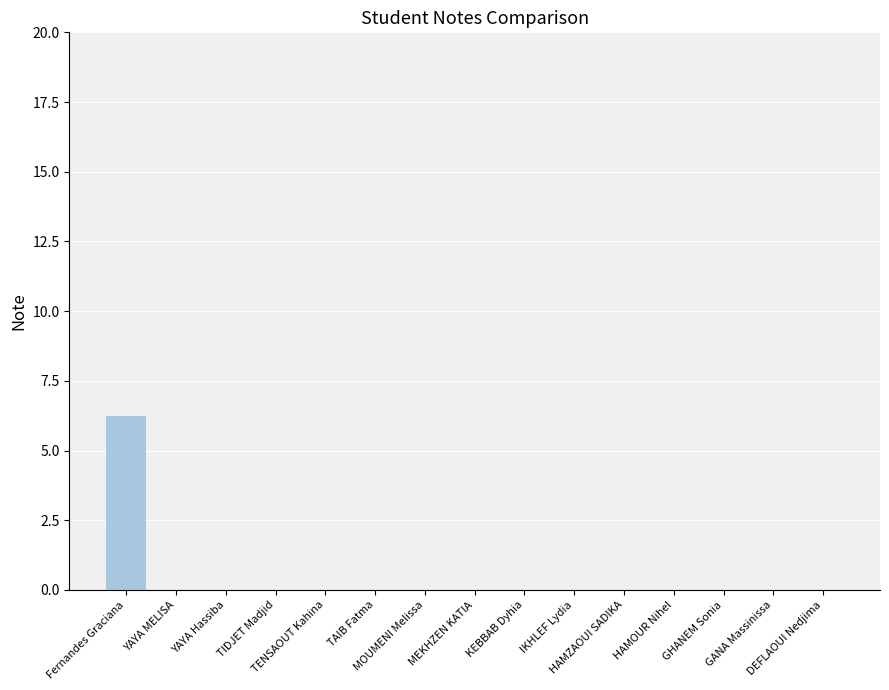

What is the label of the 4th bar from the left?

TIDJET Madjid